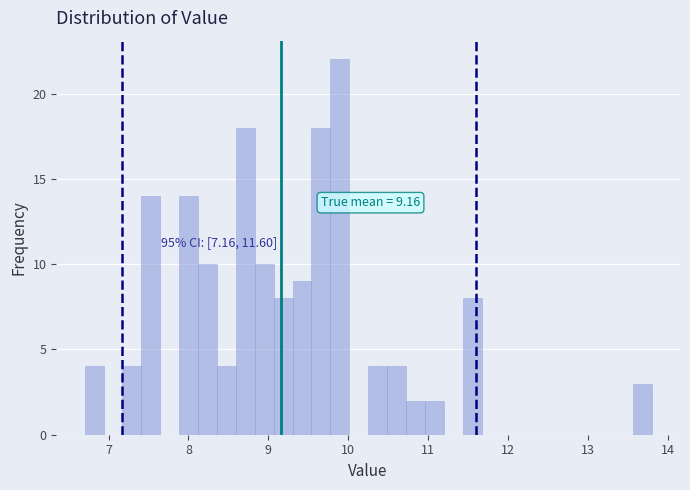

Read against the x-axis, roughly where is the centre of the tallest bar?

9.9